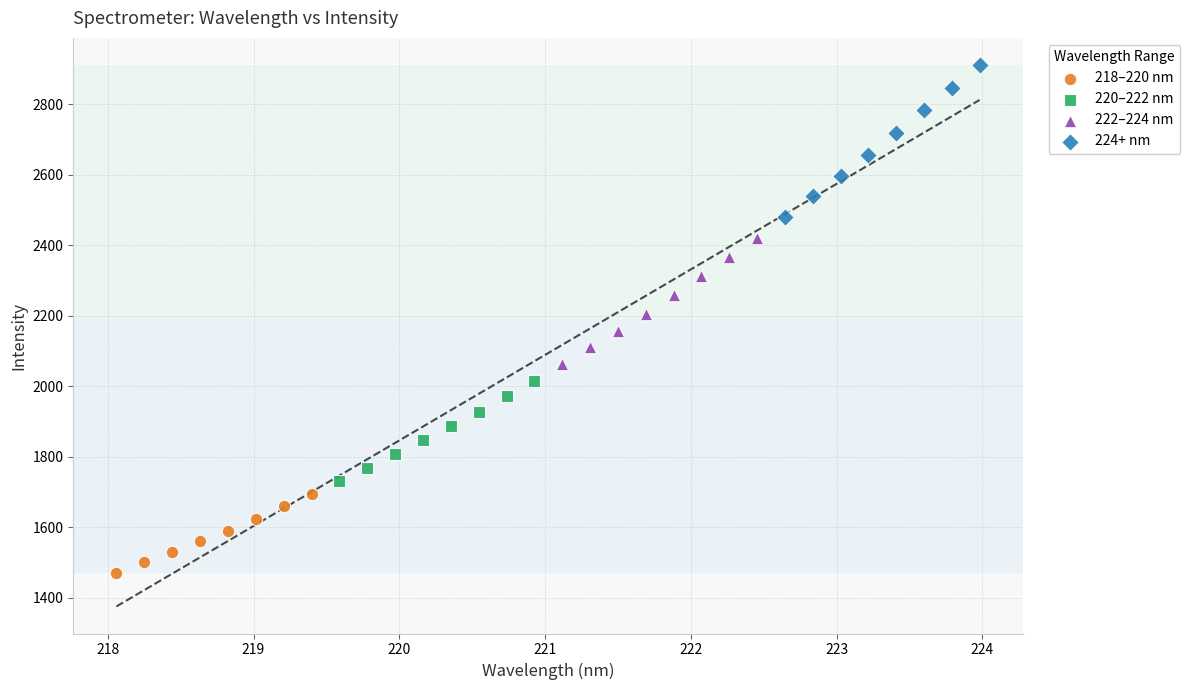

Which series reaches the minimum Y coordinate?

218–220 nm